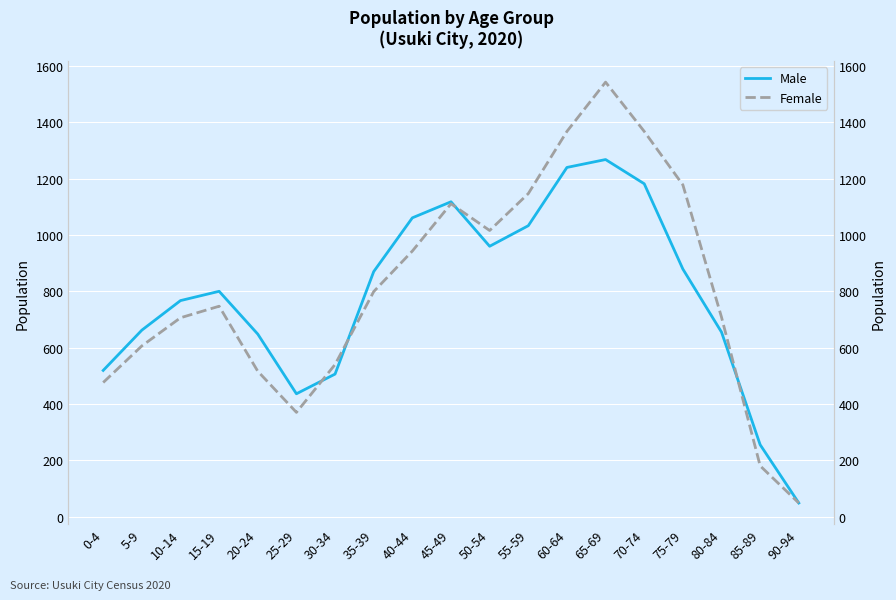

True or false: Female has more than 0 points higher than both neighbors.

True